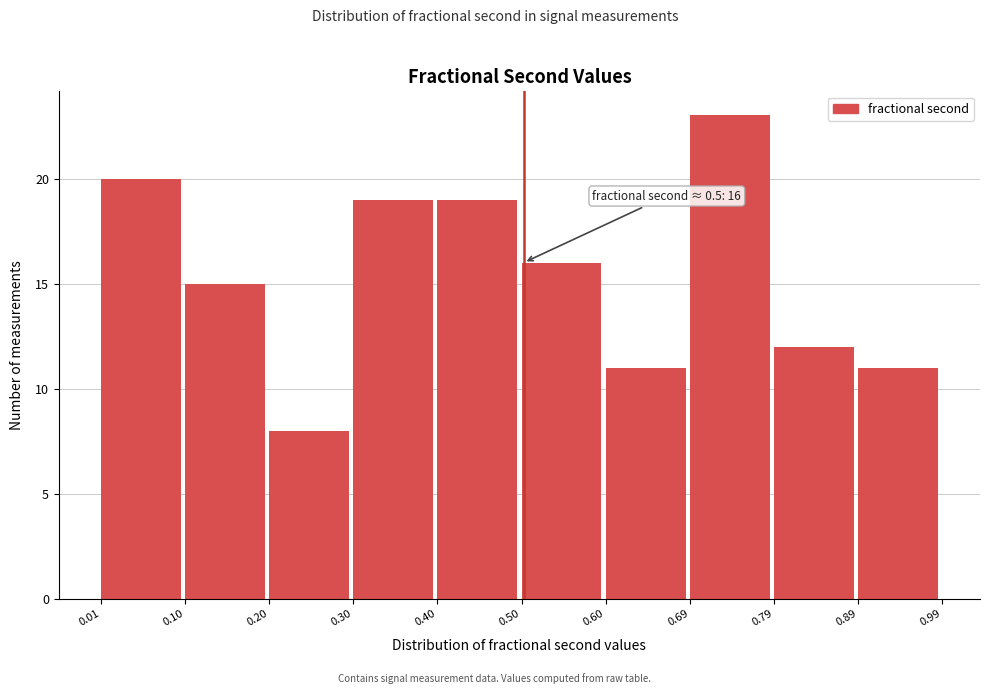

Which range on the x-axis has the tallest bar?

0.69 to 0.79